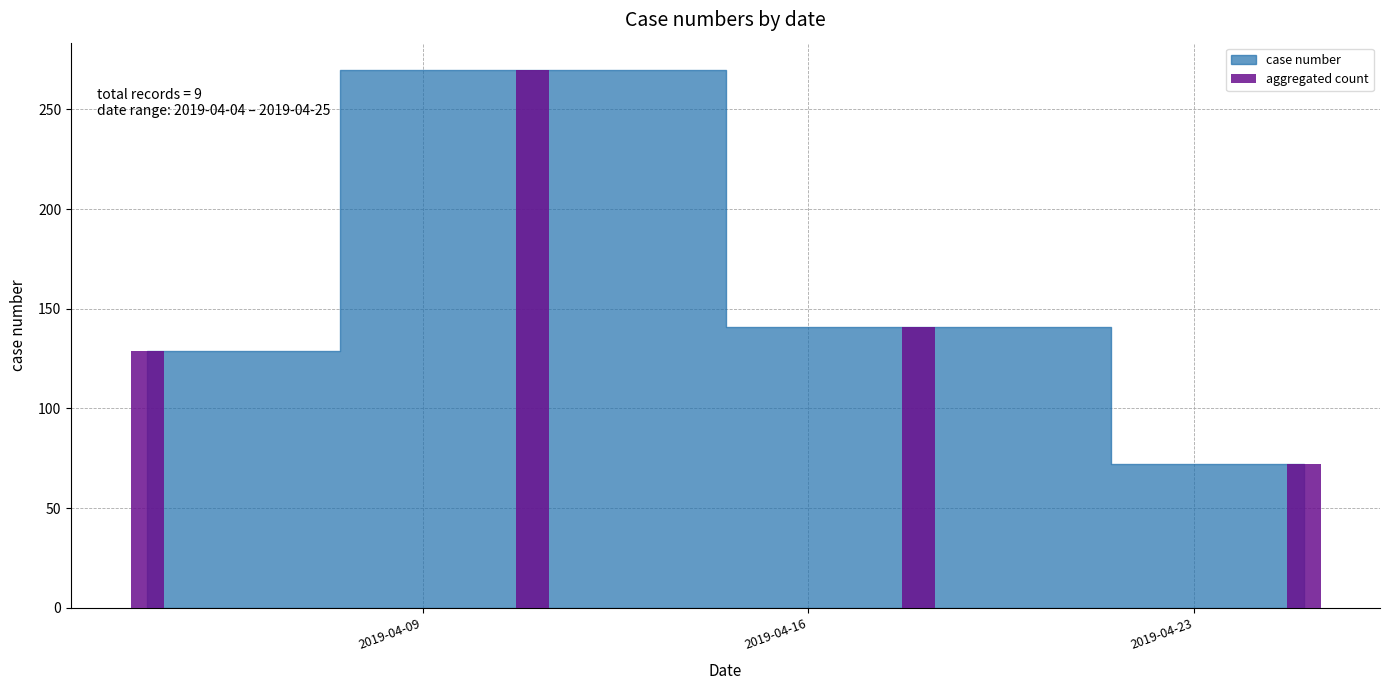

Are the bars horizontal?

No